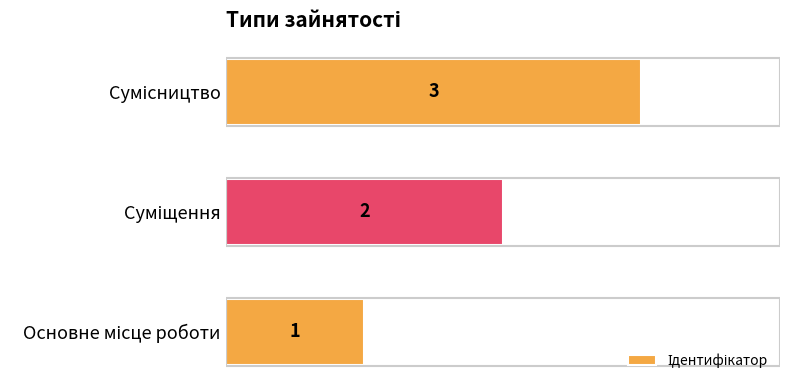

What is the sum of all values?

6